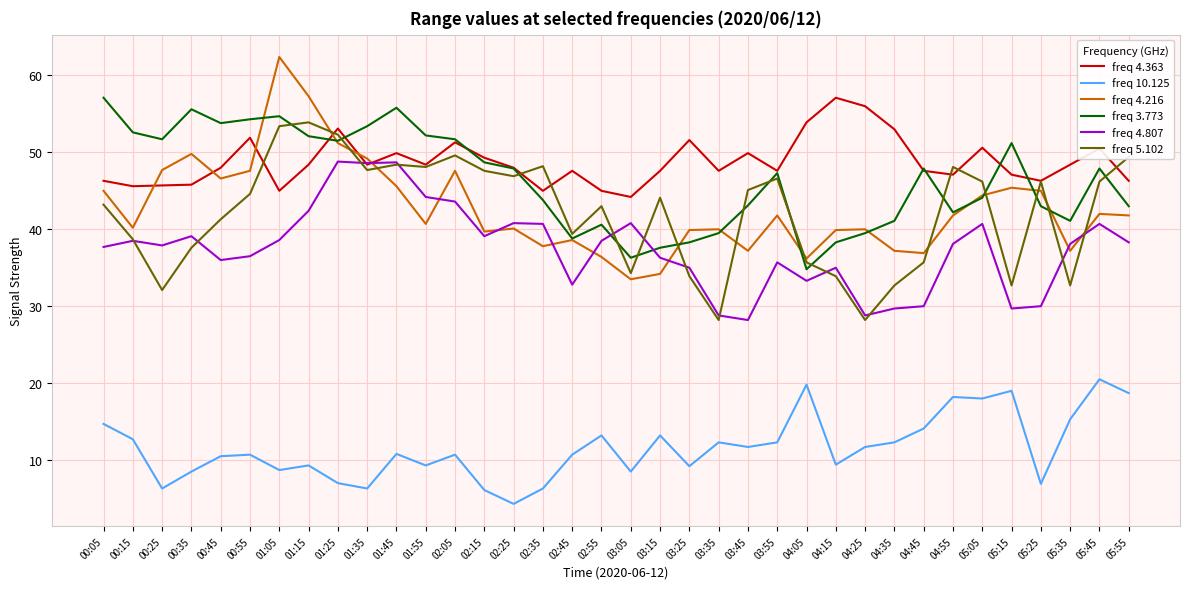

Which series changed the most between 00:05 and 04:25?

freq 3.773